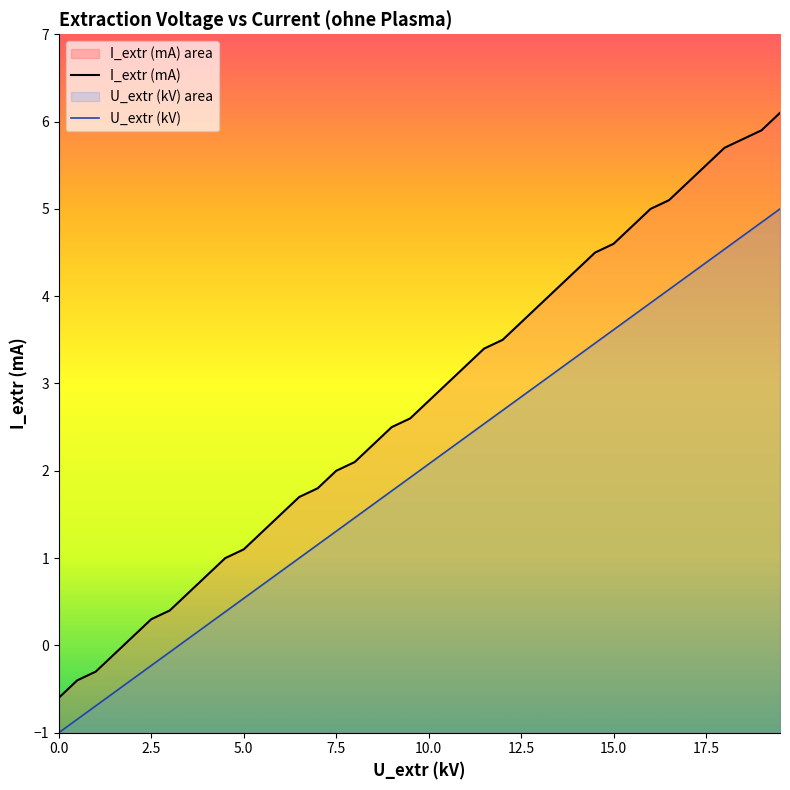

Is it true that I_extr (mA) equals 5.0 at 10.0?

False